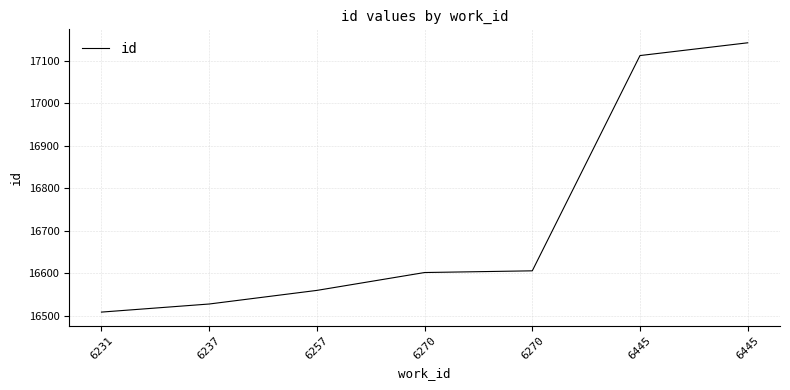

What is the value of the 3rd point from the left?

16560